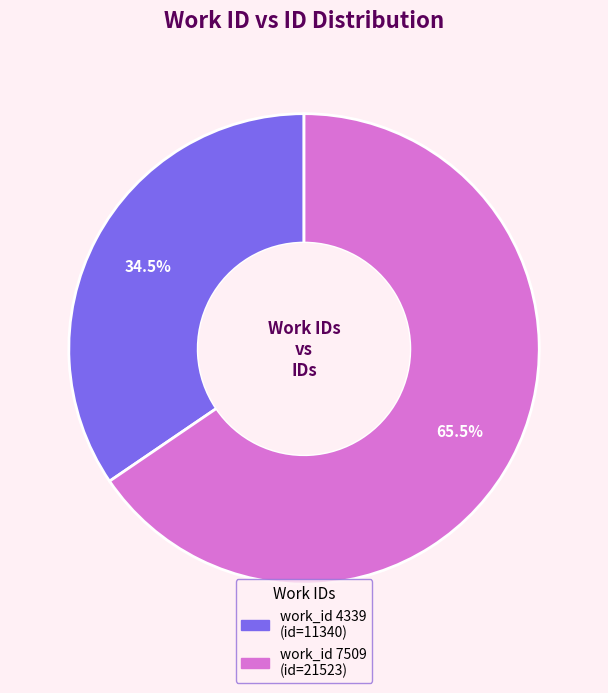

Count the number of slices in the pie.

2